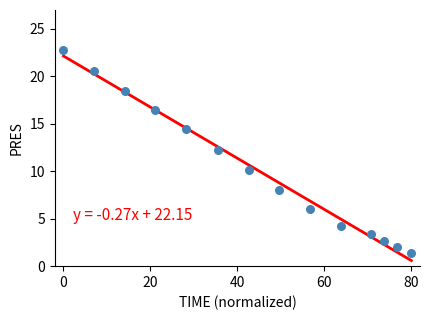

What is the range of X values (max minus min)?

80.0